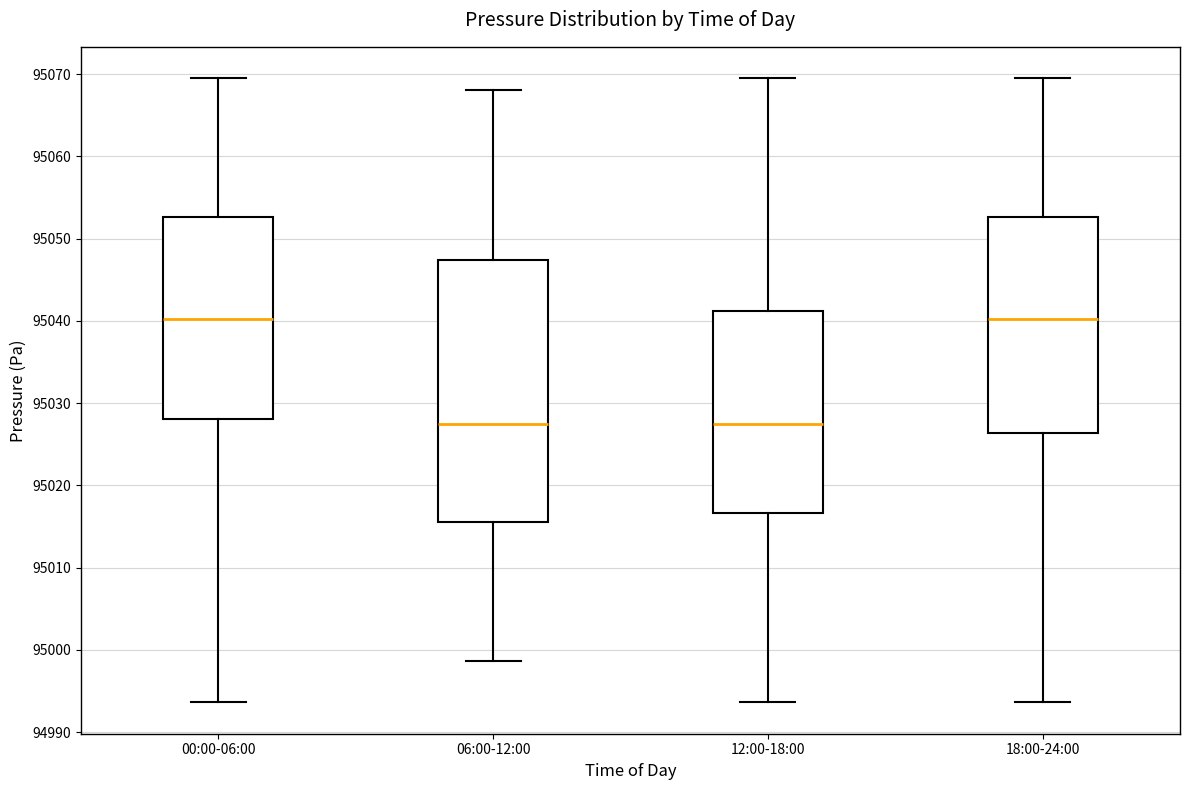

Which box is the tallest, from its lower edge to its upper edge?

06:00-12:00